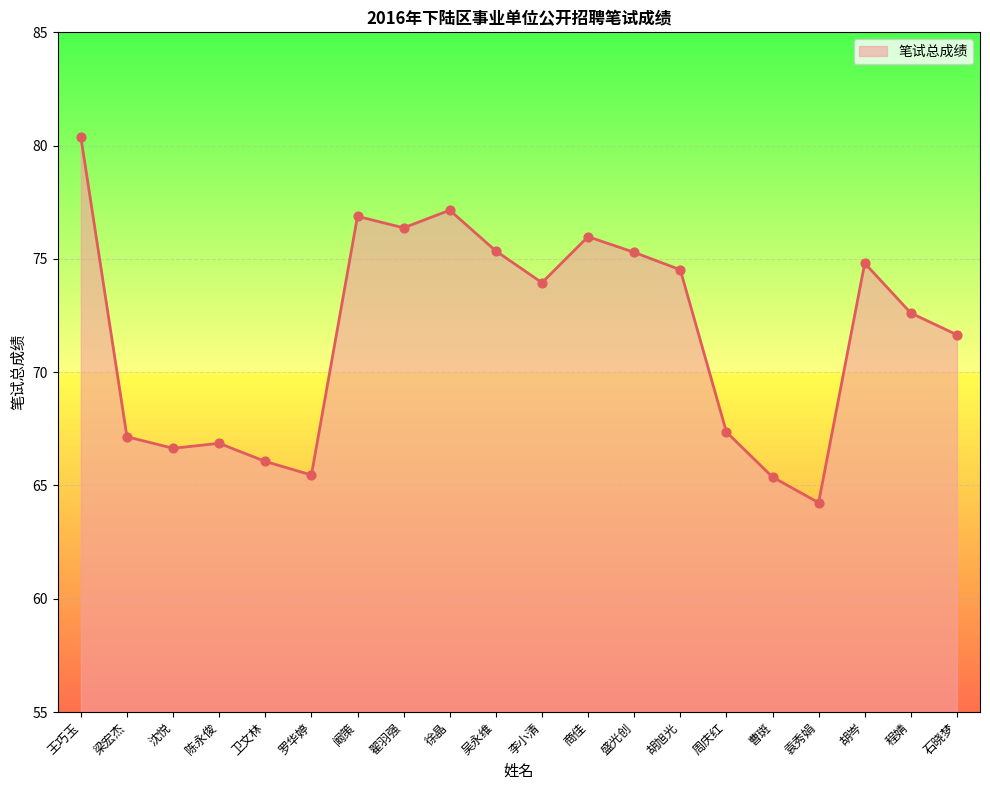

What is the change in value from 卫文林 to 翟羽强?

+10.3